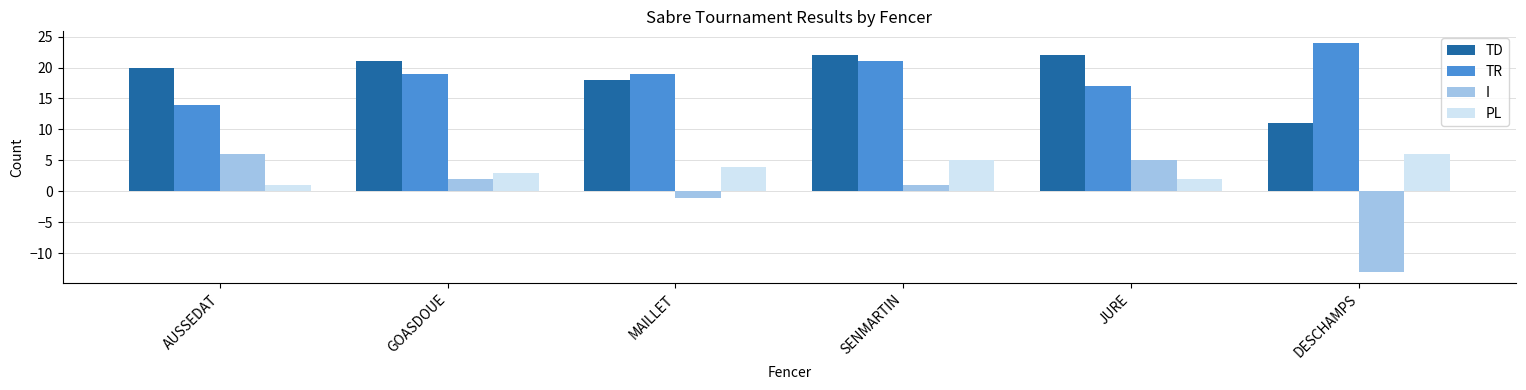

Are the bars grouped side by side (vs. stacked)?

Yes